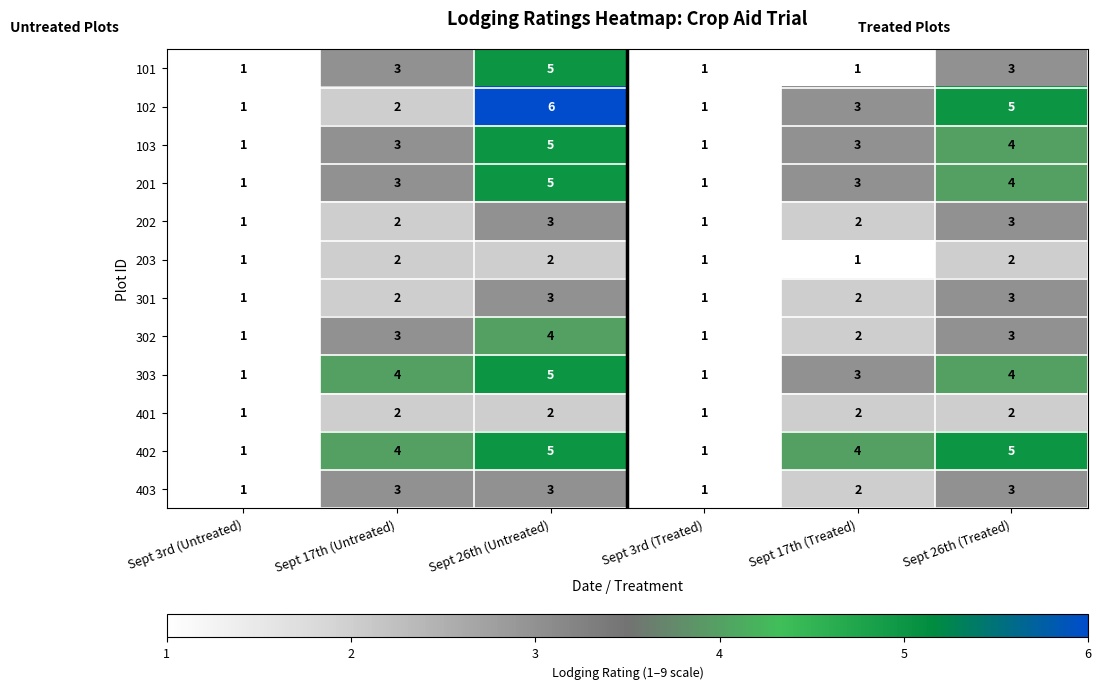

Which series changed the most between Sept 17th (Untreated) and Sept 26th (Treated)?

102